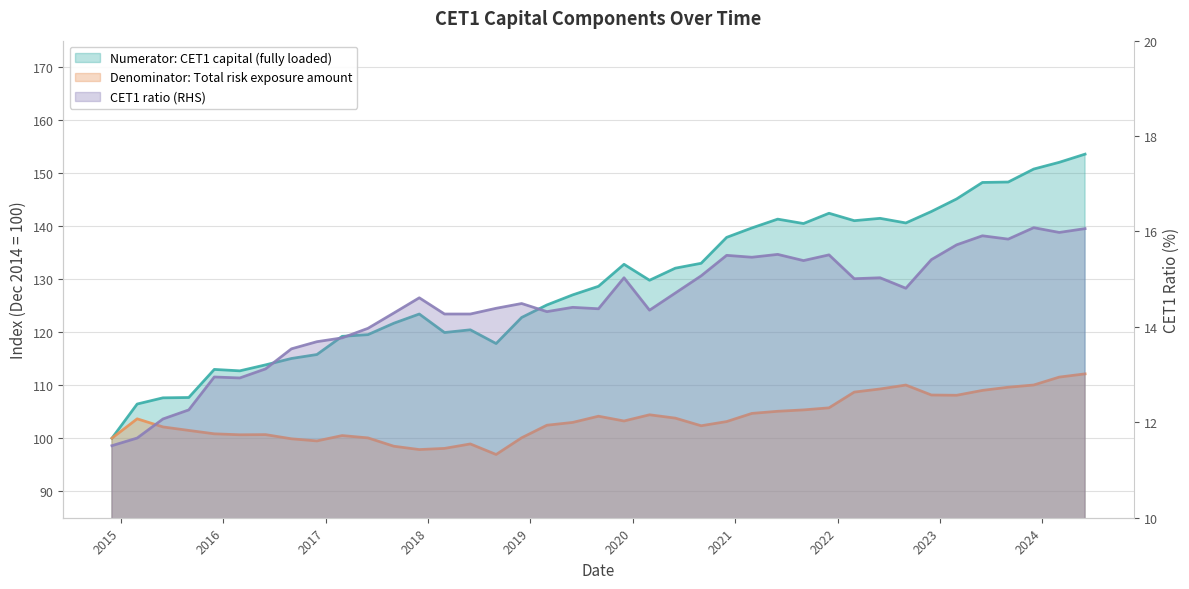

The value of CET1 ratio (RHS) at 2018-12-01 is 24.0. True or false?

False